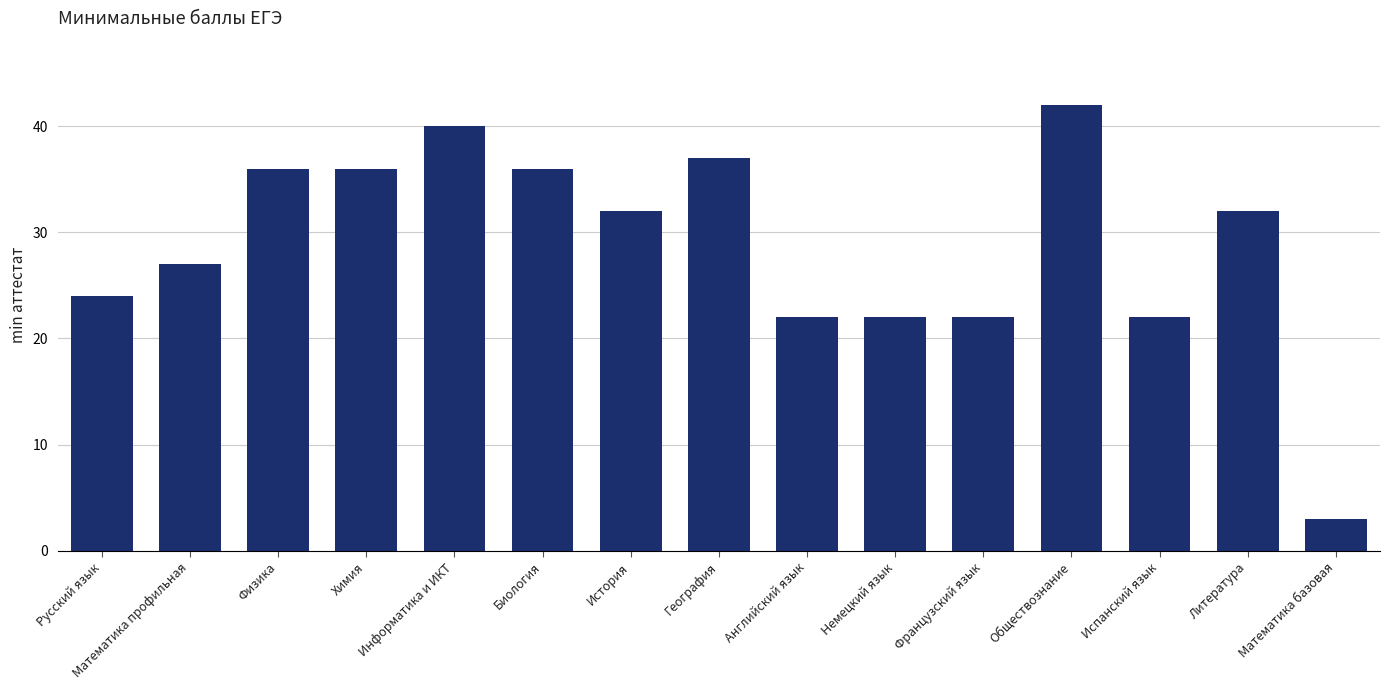

What value does the data have at Испанский язык, to the nearest 5?

20